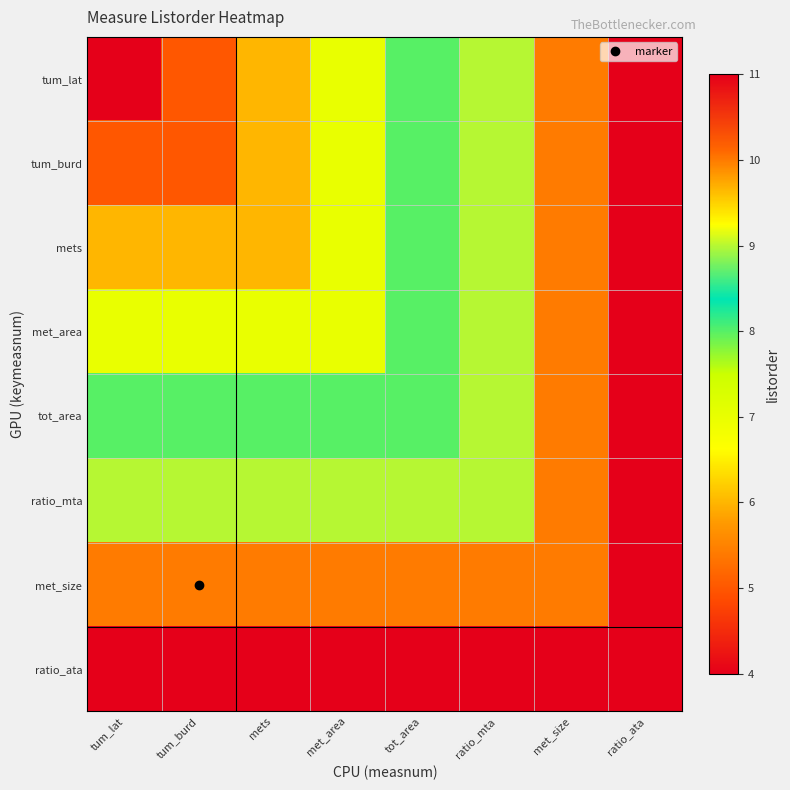

What is the difference between the highest and lowest values at mets?

5